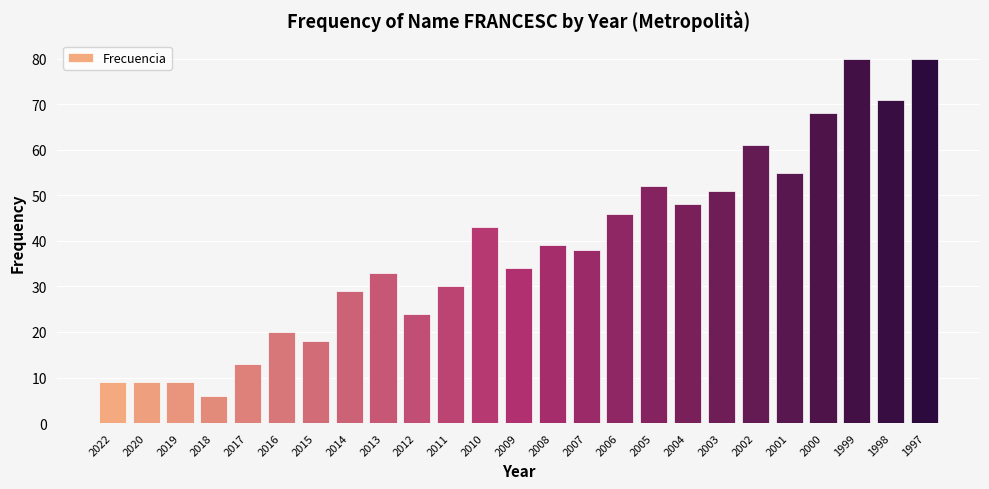

What is the smallest value displayed?

6